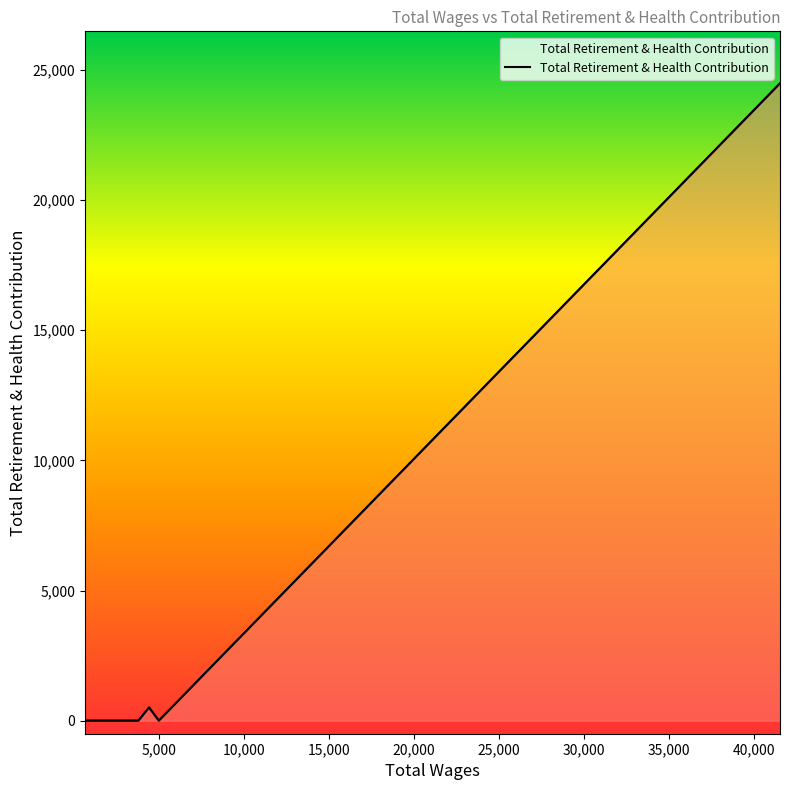

What is the label of the 7th point from the left?

1500.0